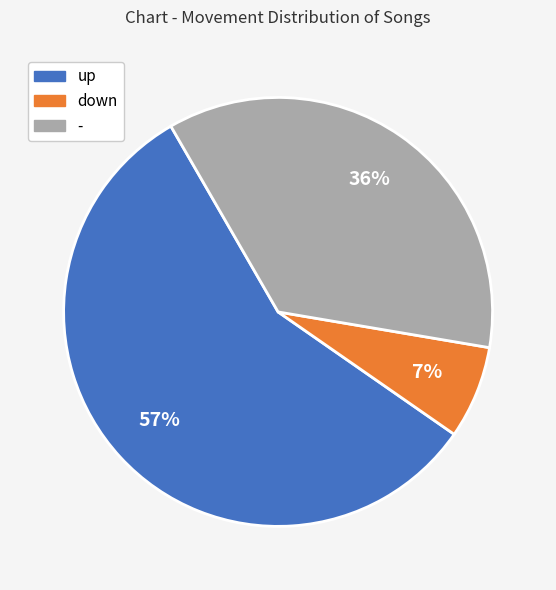

To the nearest percent, what percentage of the pie is -?

36%